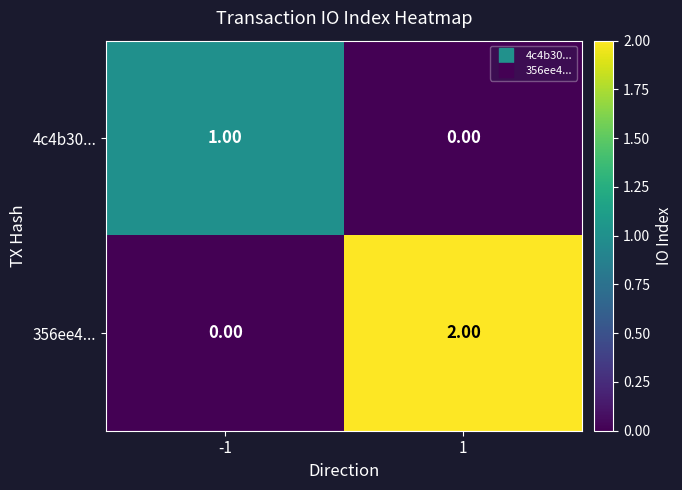

At -1, list the series in order from smallest to largest.

356ee4..., 4c4b30...